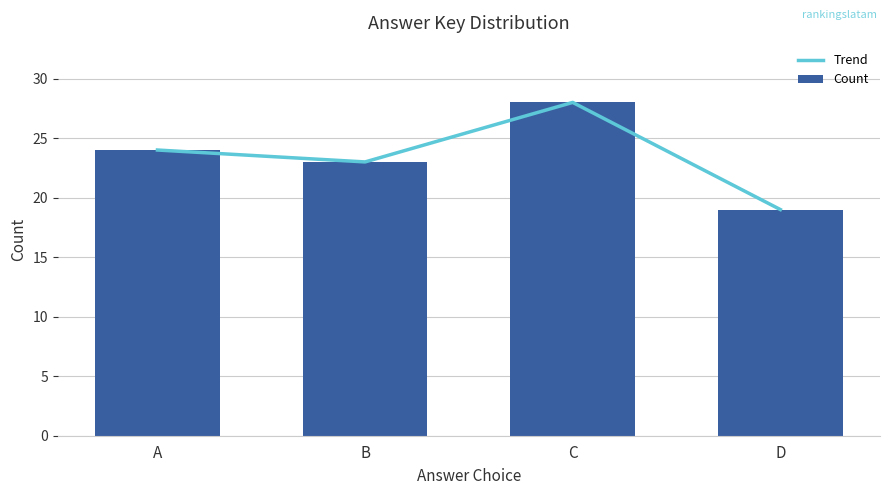

What is the difference between the maximum and minimum values in the Trend series?

9